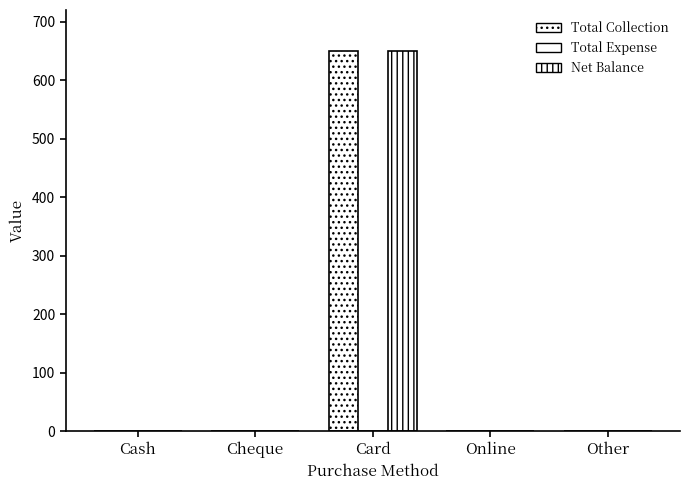

Reading left to right, transcribe all the data shown in this chart.

Total Collection: 0	0	650	0	0
Total Expense: 0	0	0	0	0
Net Balance: 0	0	650	0	0